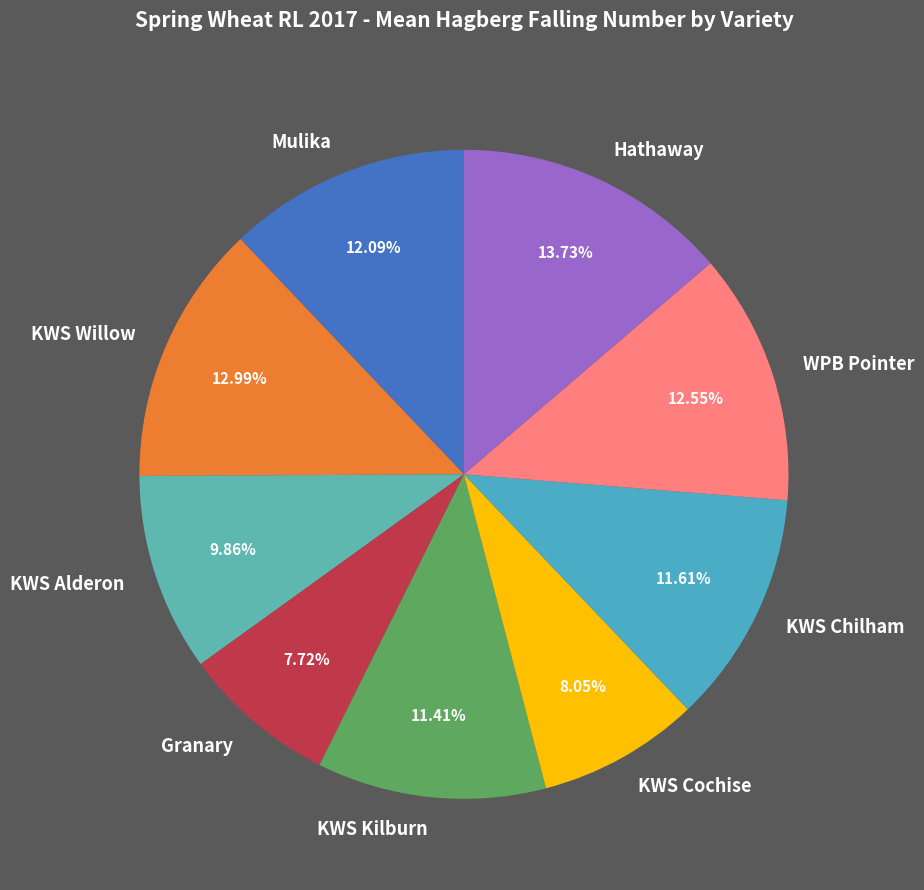

To the nearest percent, what is the difference between the KWS Kilburn and KWS Willow slice percentages?

2%